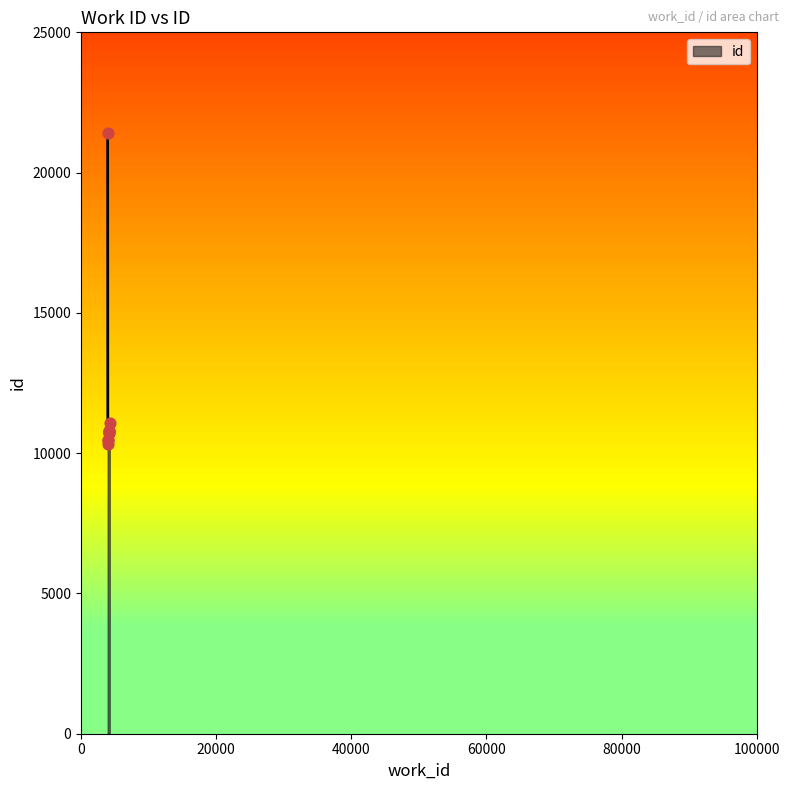

What is the change in value from 3963 to 3938?

+11101